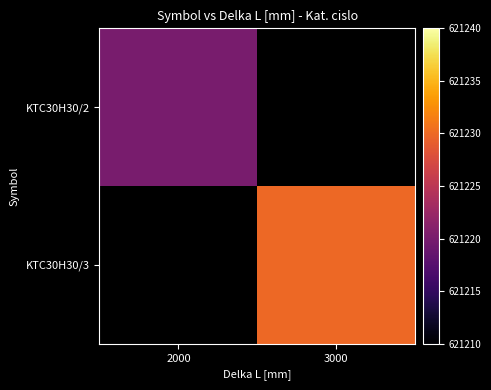

List the series in order of their overall mean, highest first.

KTC30H30/2, KTC30H30/3